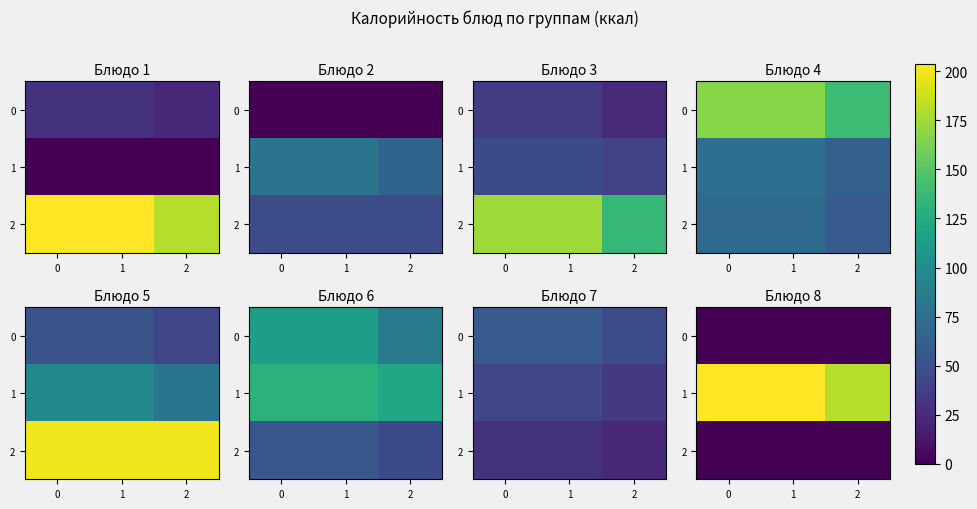

Is the value of 1 at 2 greater than the value of 2 at 0?

Yes